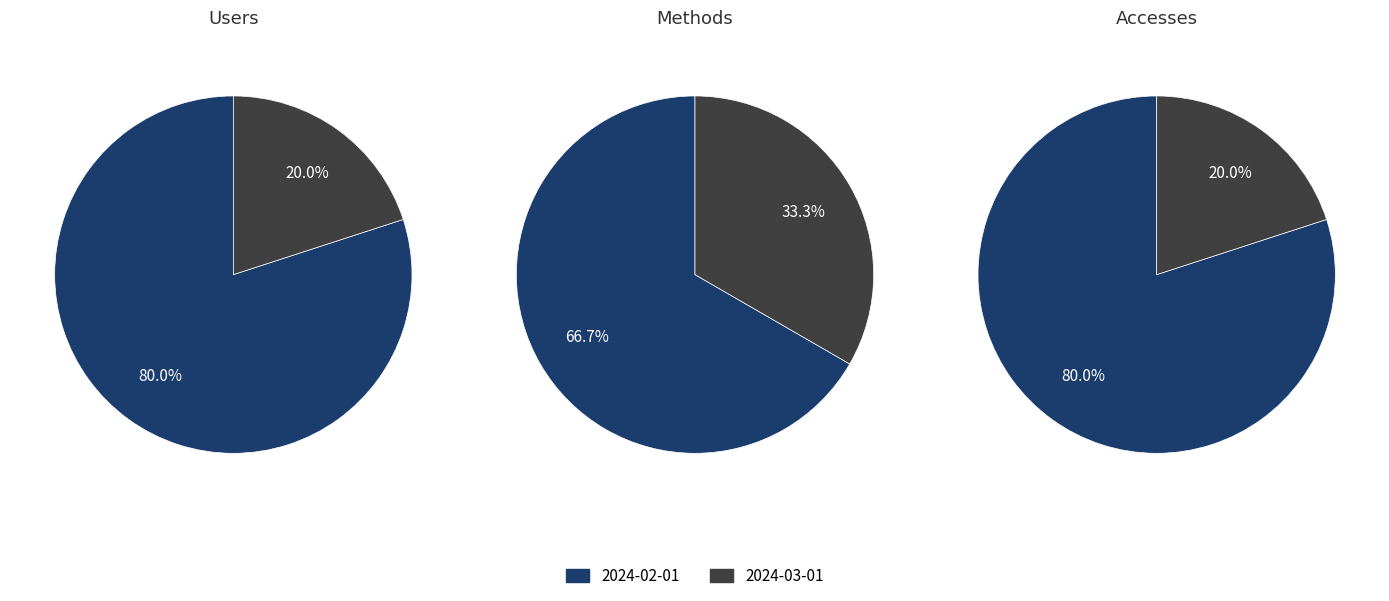

Between 2024-03-01 and 2024-02-01, which is larger?

2024-02-01